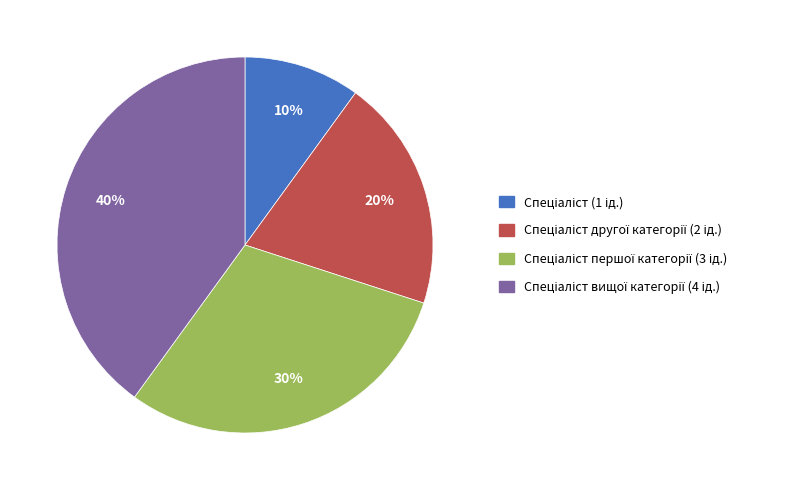

Does any single category account for the majority?

No